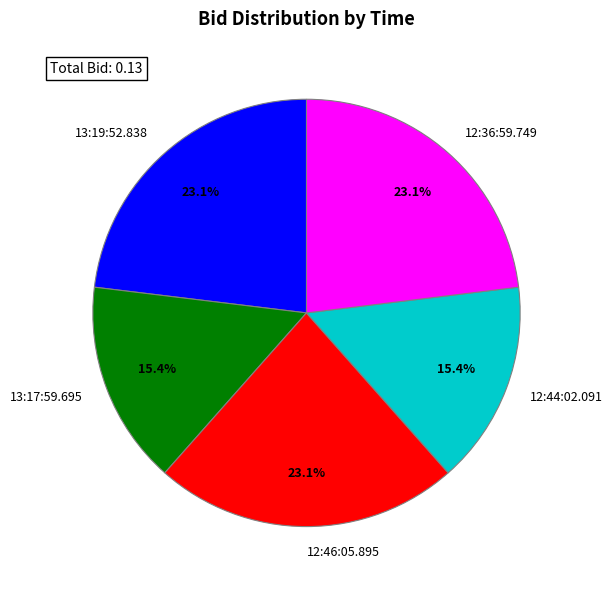

How many segments does this pie chart have?

5